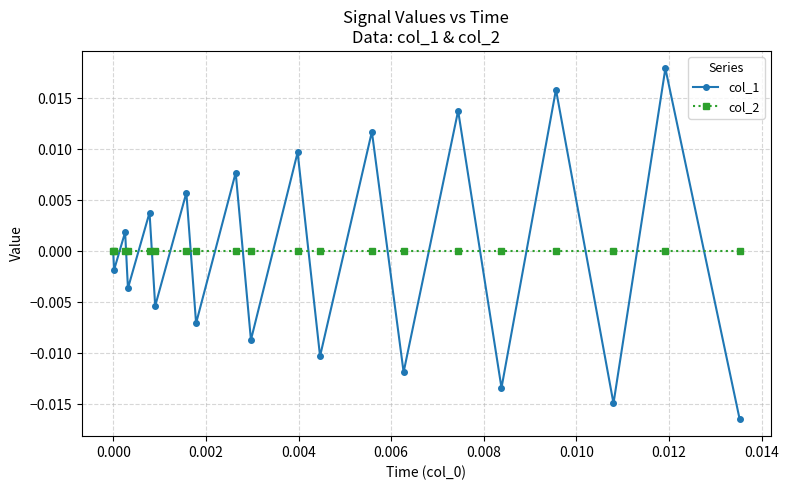

How many interior local peaks does the col_1 series have?

9